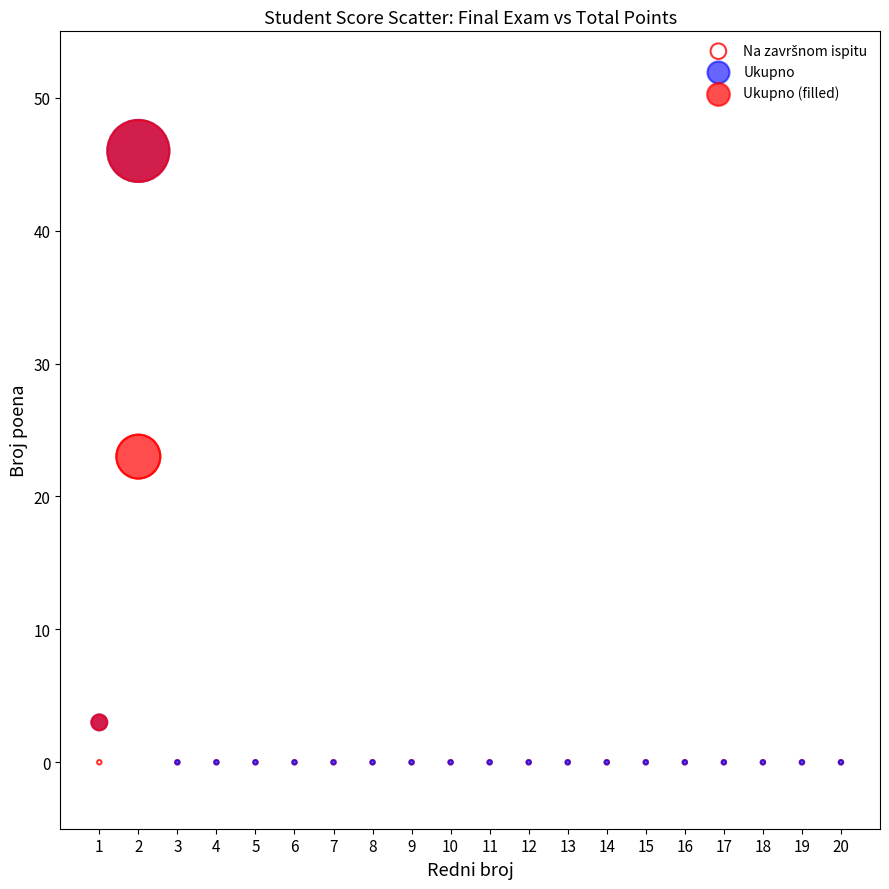

Which series has the largest Y range (max minus min)?

Ukupno